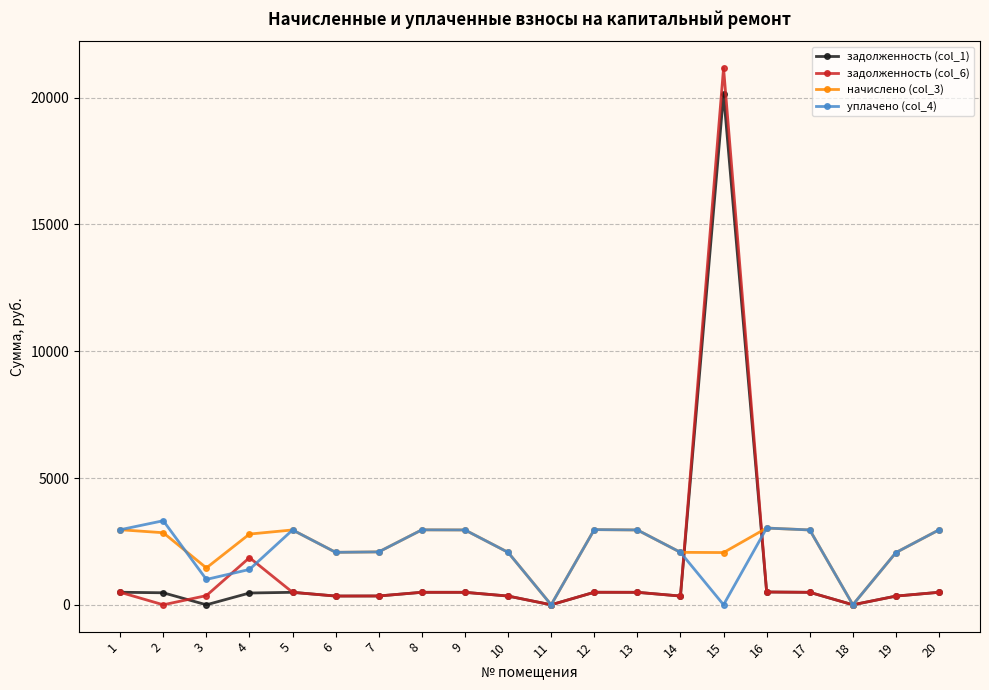

Where is the first local minimum for задолженность (col_1)?

3